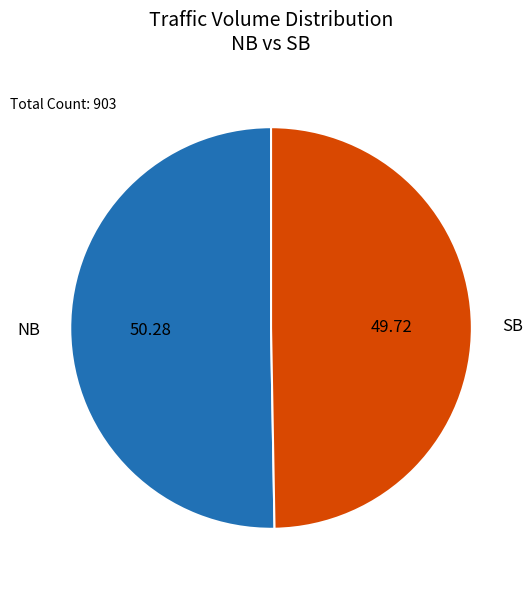

Is there a majority slice in this chart?

Yes